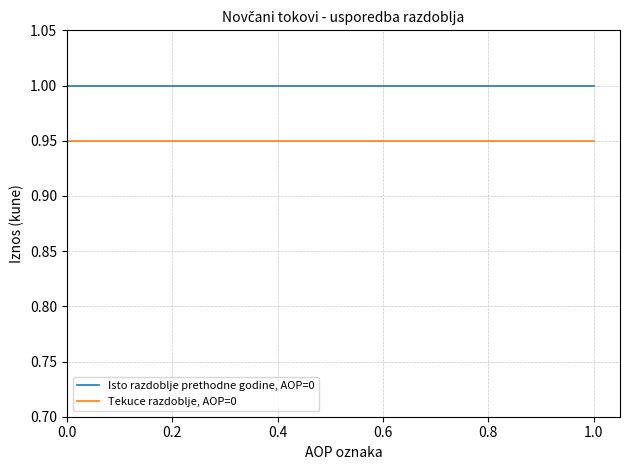

What are all the series names shown in the legend?

Isto razdoblje prethodne godine, AOP=0, Tekuce razdoblje, AOP=0